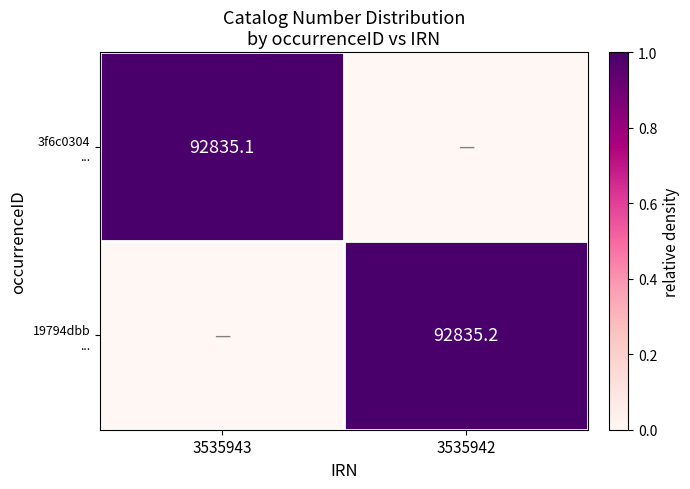

What is the average value of the 19794dbb ... series?

0.5